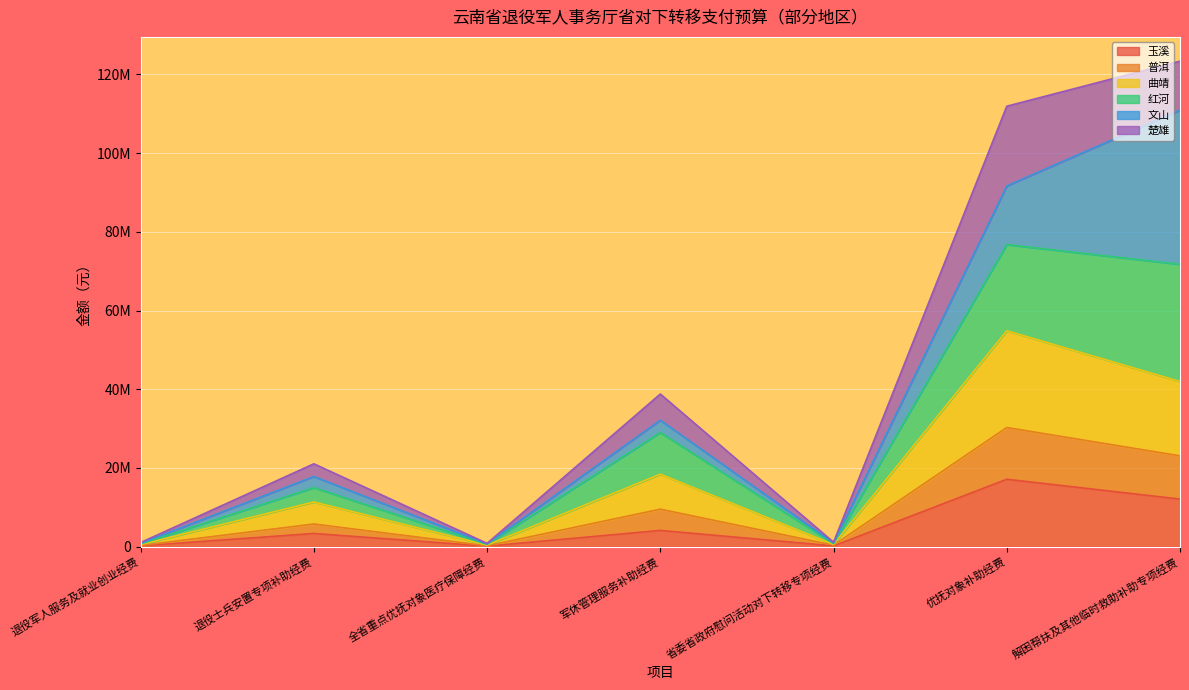

What is the maximum value for 玉溪?

17133400